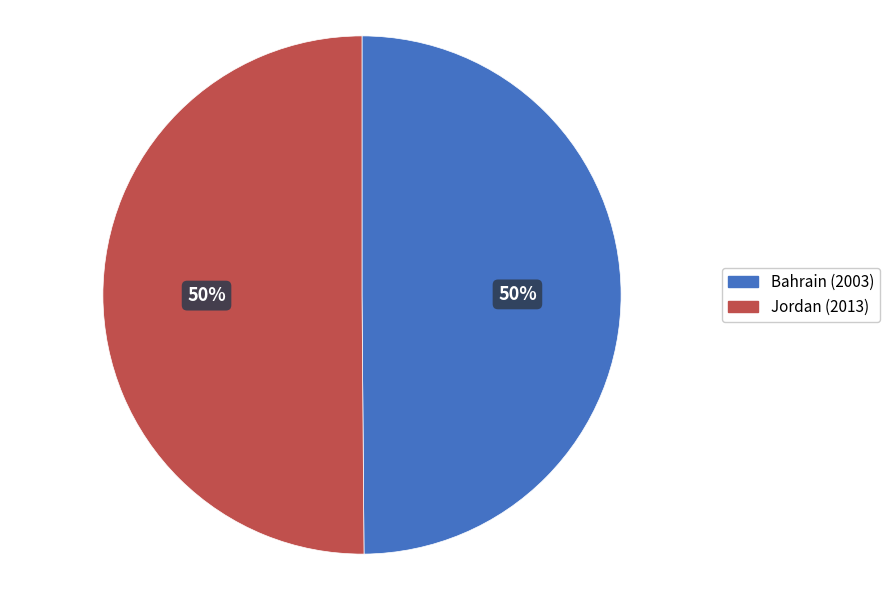

True or false: Bahrain accounts for 37% of the total.

False